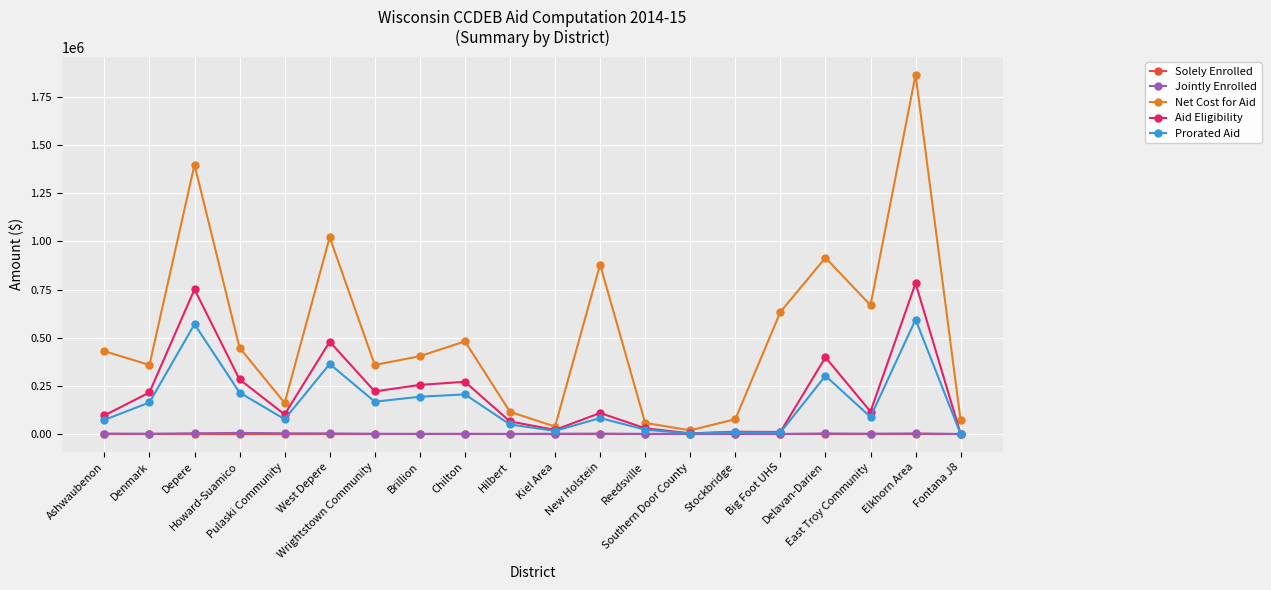

The value of Prorated Aid at Ashwaubenon is 73339. True or false?

True